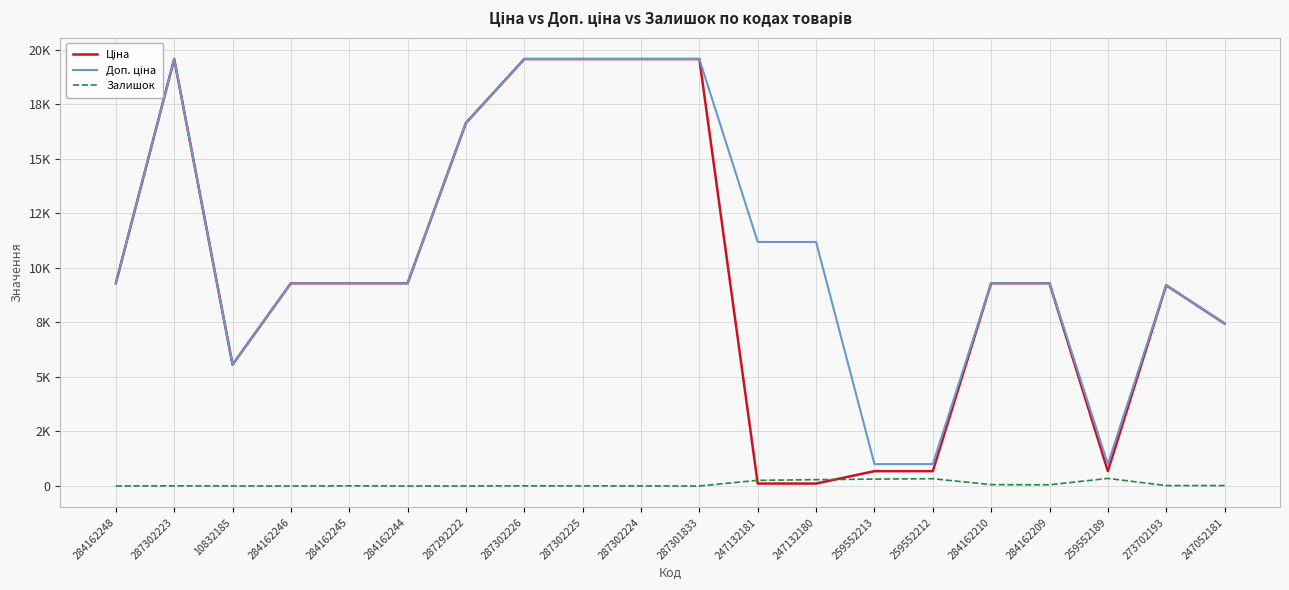

What is the average value of the Ціна series?

9733.4